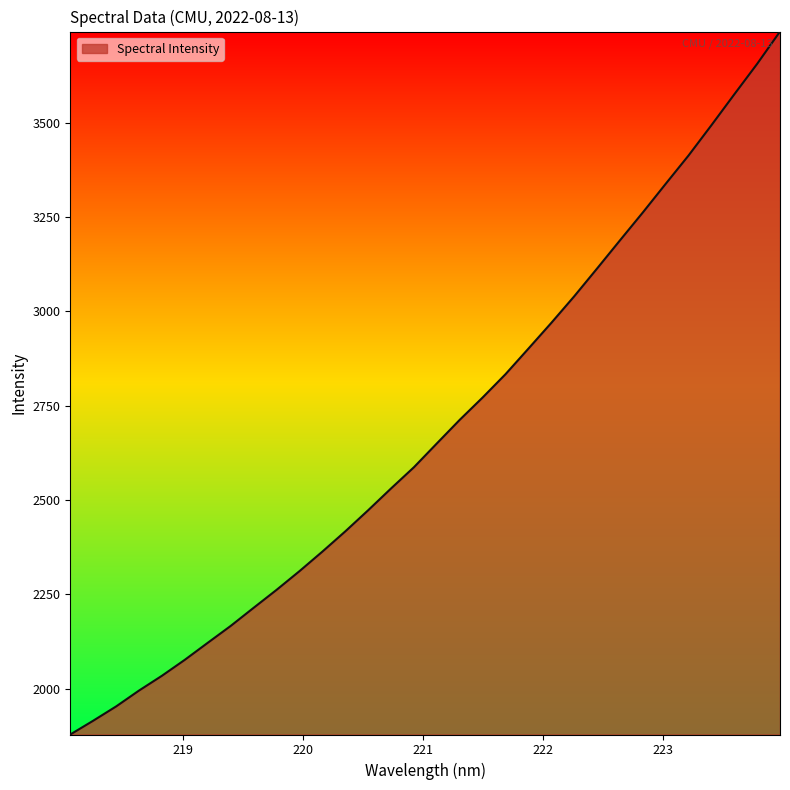

Does the chart have visible grid lines?

No